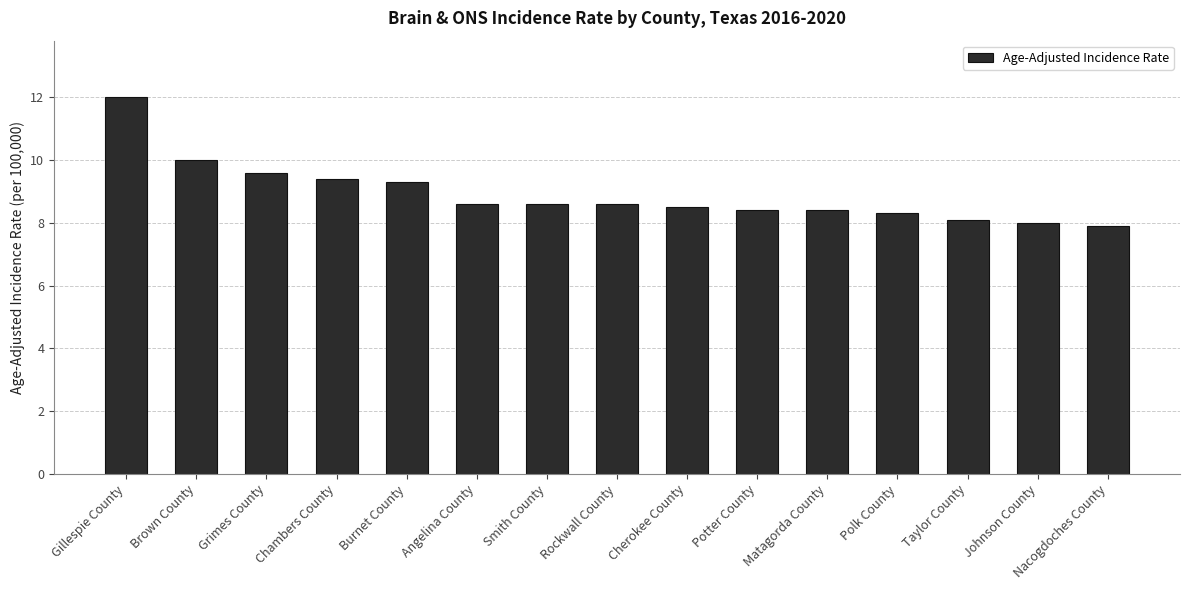

What is the sum of all values?

133.7